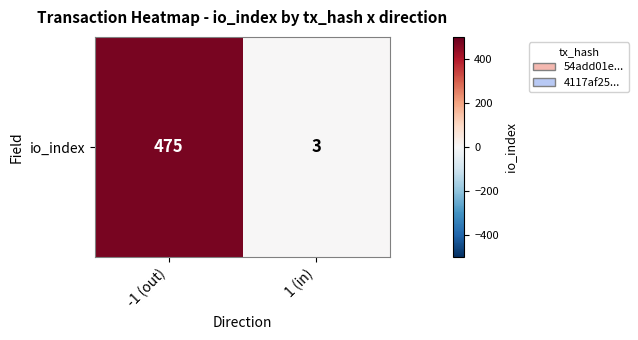

Count the values in the range 3 to 475.

2